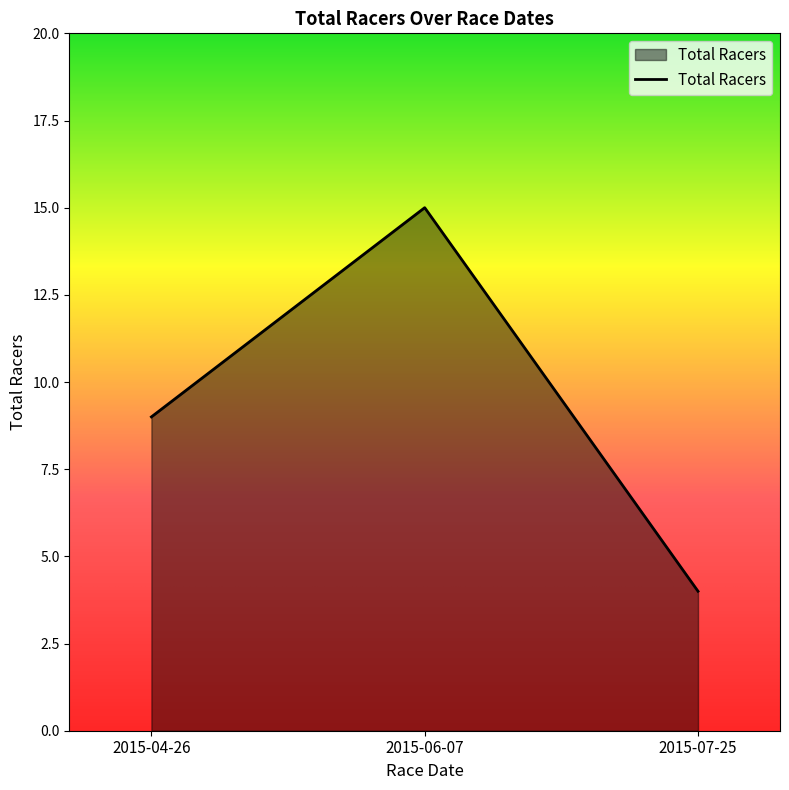

What is the greatest value displayed?

15